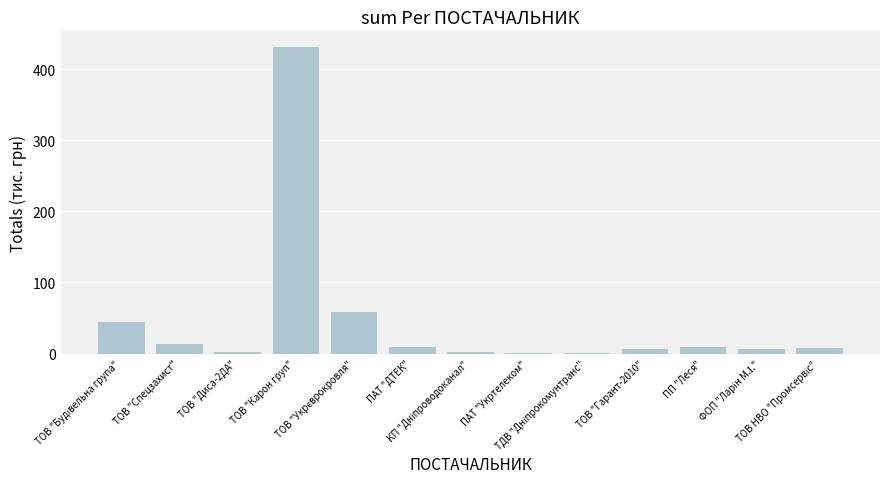

What is the maximum value shown in the chart?

431.5